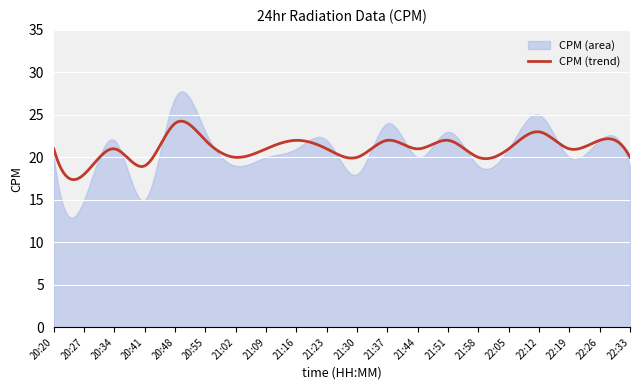

What is the difference between the values at 20:20 and 20:48?

7